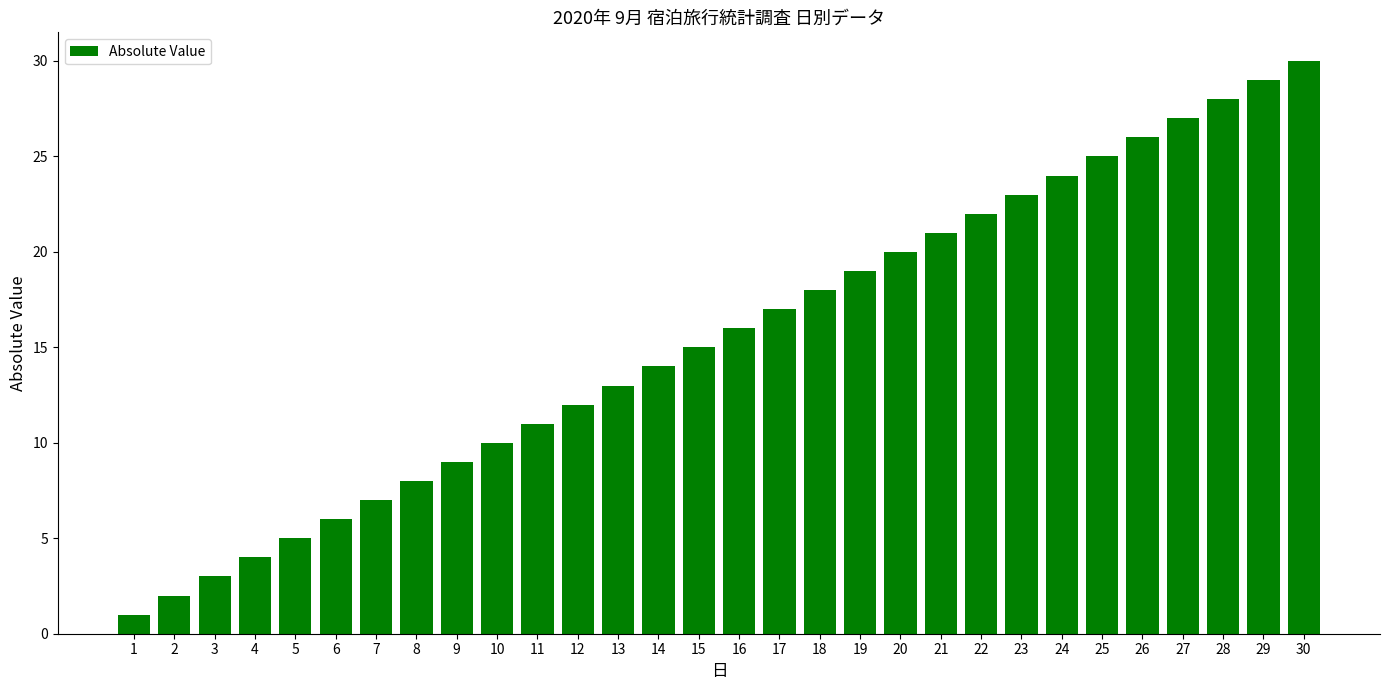

Rank the categories by value from highest to lowest.

30, 29, 28, 27, 26, 25, 24, 23, 22, 21, 20, 19, 18, 17, 16, 15, 14, 13, 12, 11, 10, 9, 8, 7, 6, 5, 4, 3, 2, 1